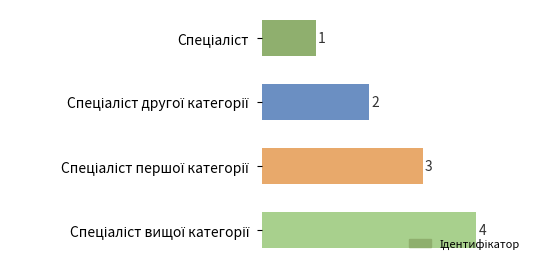

What is the value of the 2nd bar from the top?

2